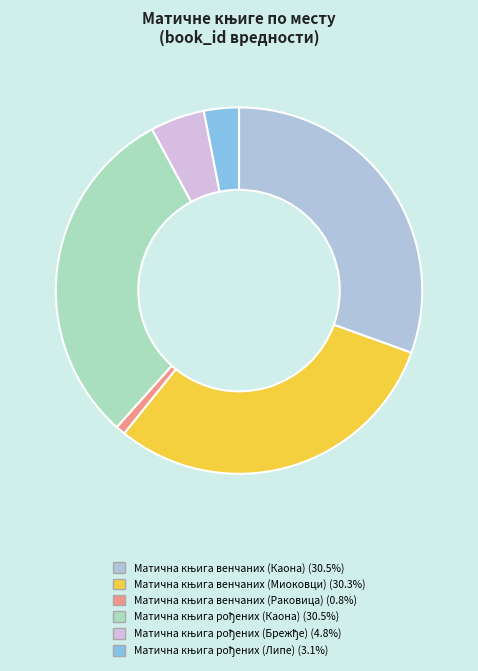

To the nearest percent, what portion does Матична књига рођених (Каона) represent?

31%